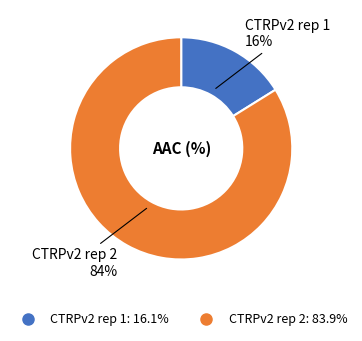

What percentage is the CTRPv2 rep 1 slice, to the nearest percent?

16%